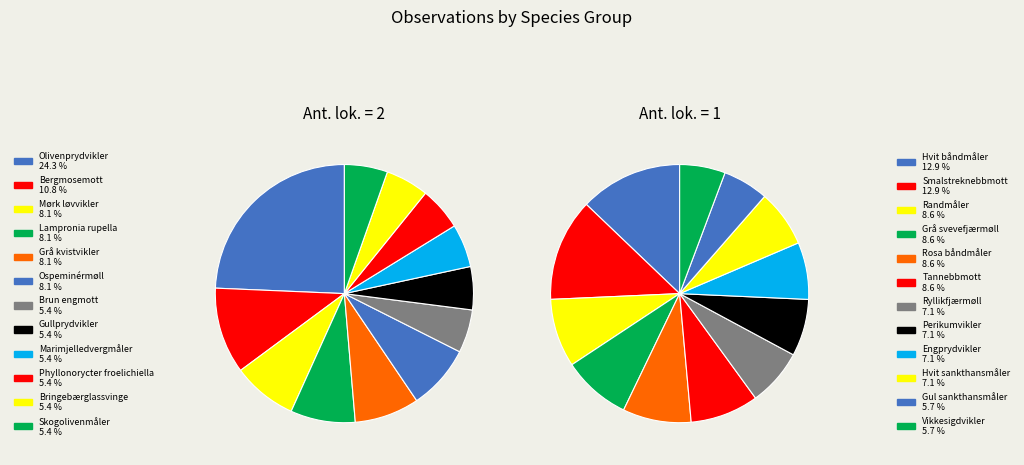

How many segments does this pie chart have?

12